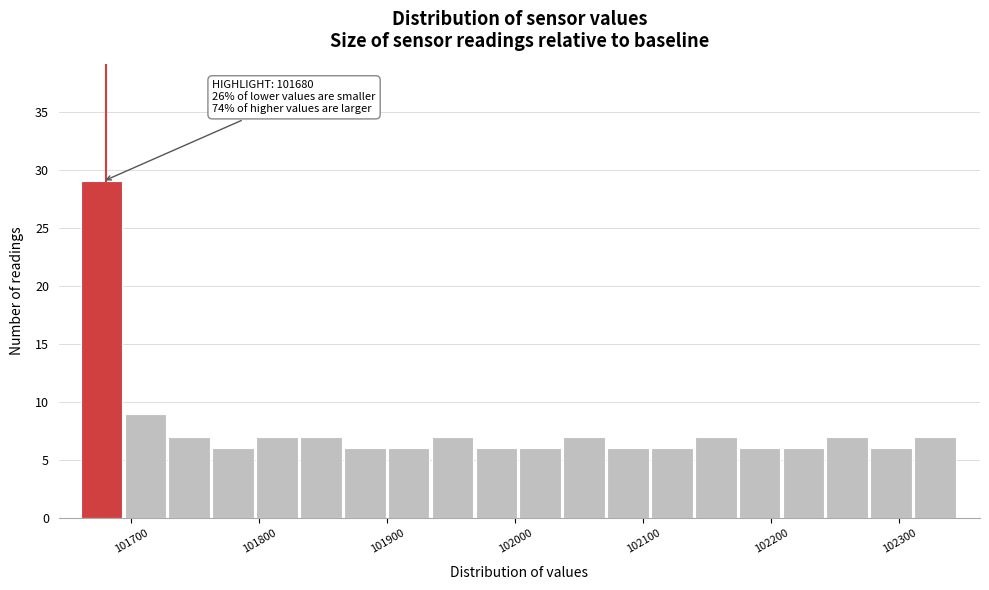

Read against the x-axis, roughly where is the centre of the tallest bar?

101680